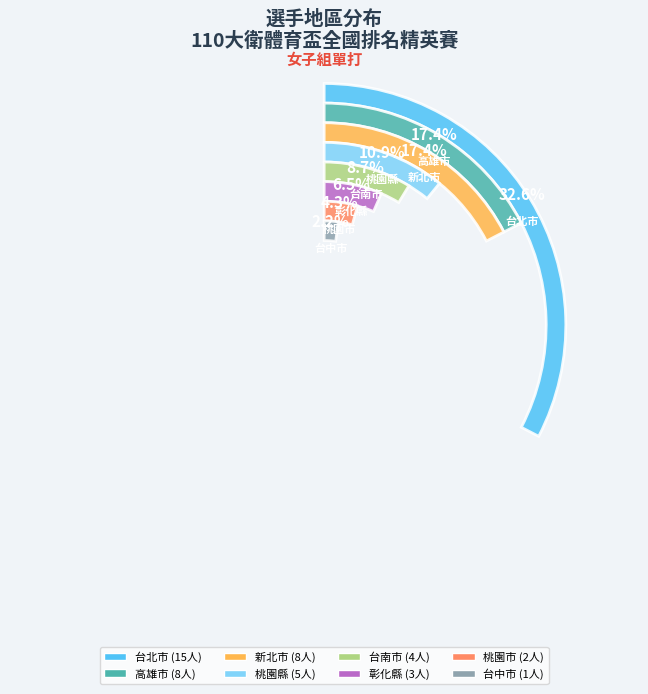

Which slice is the smallest?

台中市